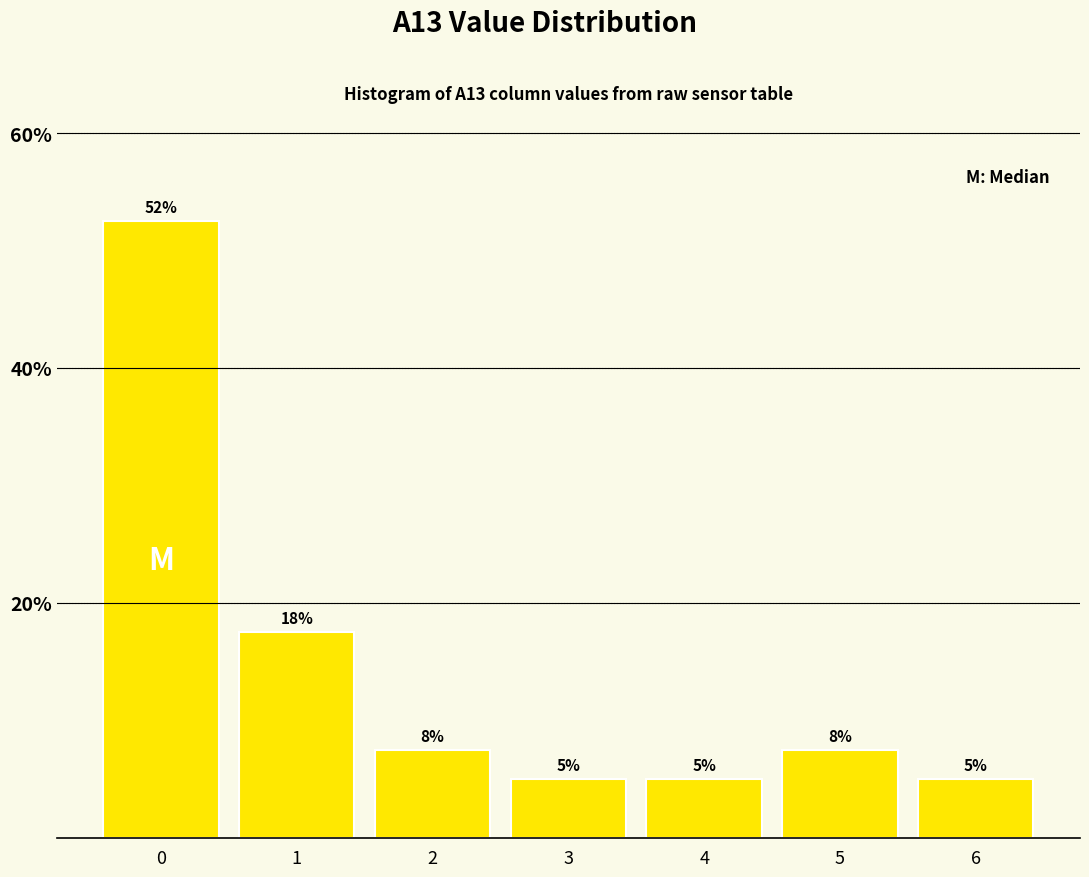

How many bars are there in total?

7